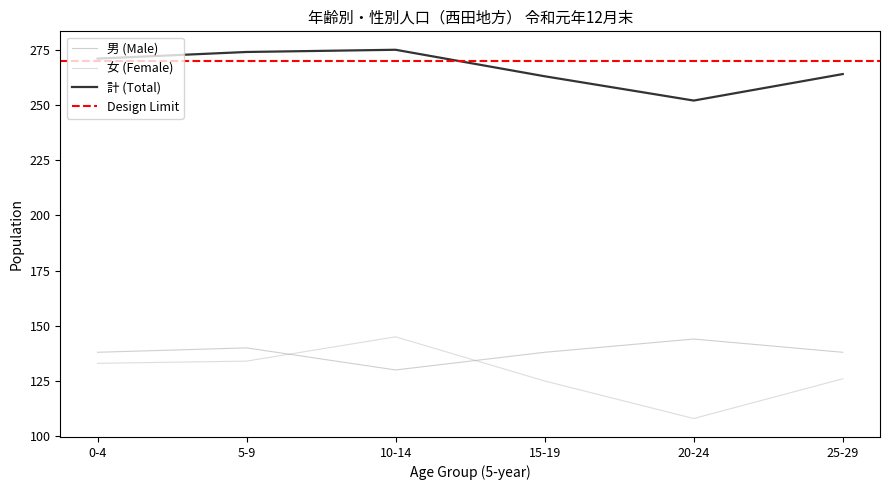

True or false: 女 (Female) and 男 (Male) intersect in this chart.

True